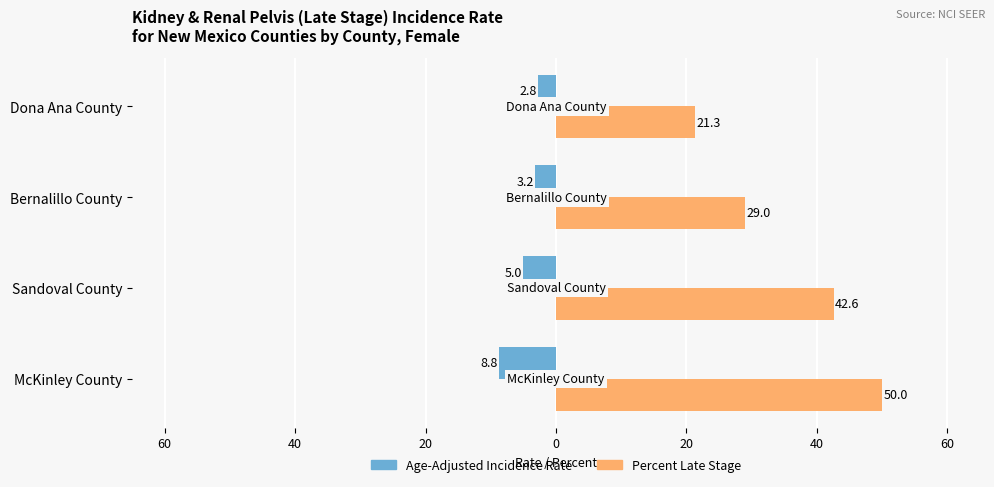

What are all the series names shown in the legend?

Age-Adjusted Incidence Rate, Percent Late Stage